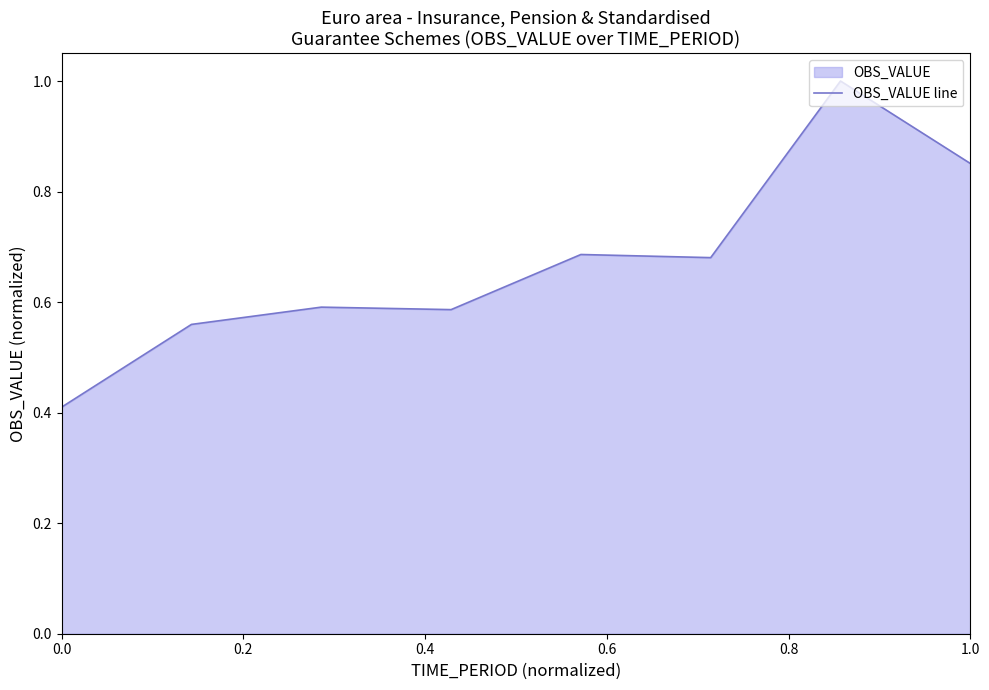

Does the chart display data point markers on the line(s)?

No